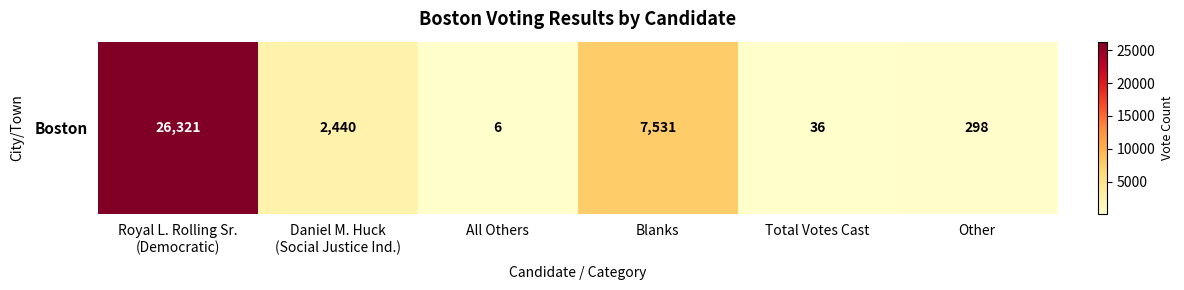

Reading left to right, transcribe all the data shown in this chart.

Royal L. Rolling Sr.
(Democratic)=26321	Daniel M. Huck
(Social Justice Ind.)=2440	All Others=6	Blanks=7531	Total Votes Cast=36	Other=298